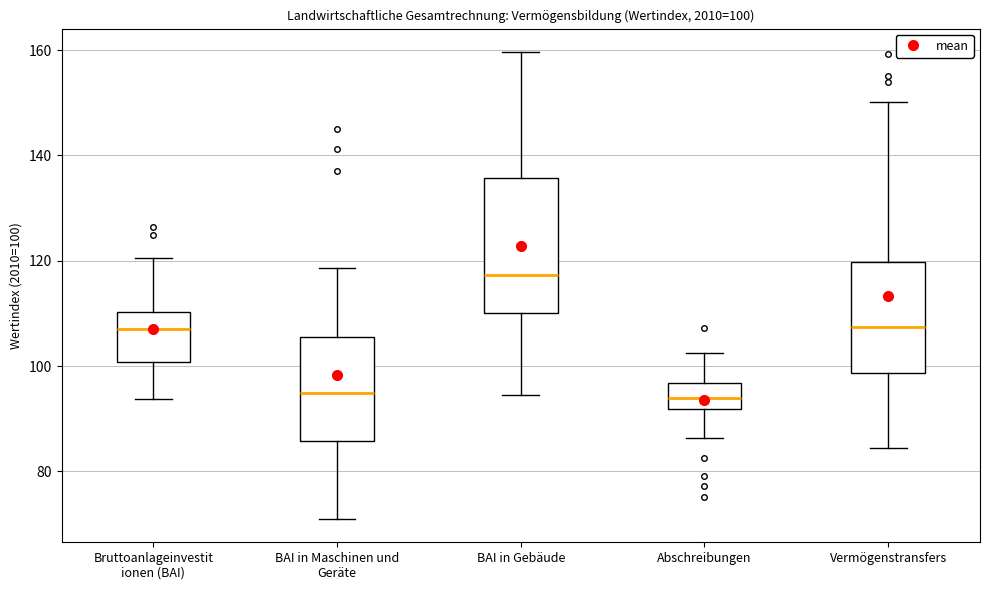

Which box is the tallest, from its lower edge to its upper edge?

BAI in Gebäude